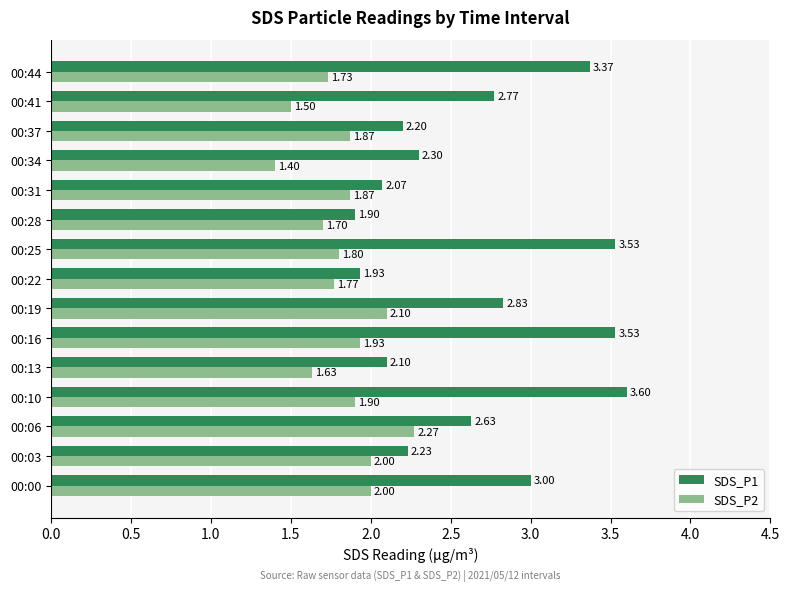

Rank the series by their maximum value, from lowest to highest.

SDS_P2, SDS_P1